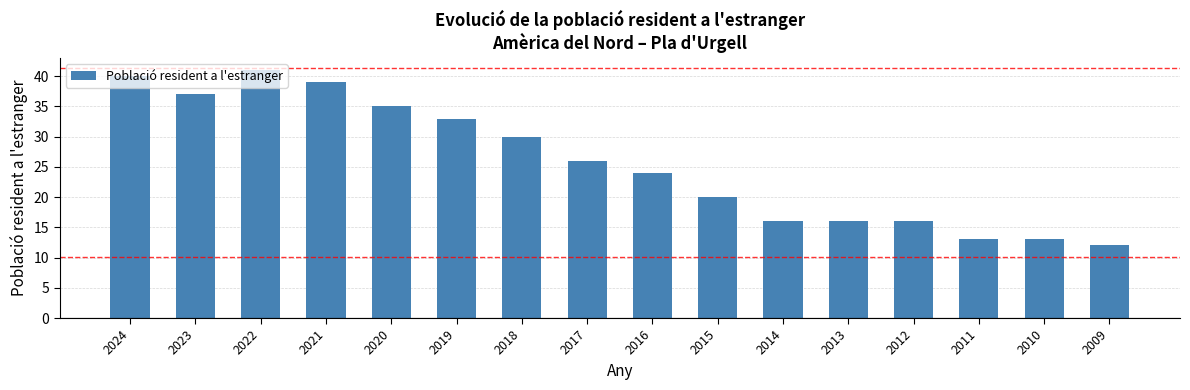

Reading right to left, transcribe all the data shown in this chart.

12	13	13	16	16	16	20	24	26	30	33	35	39	41	37	40